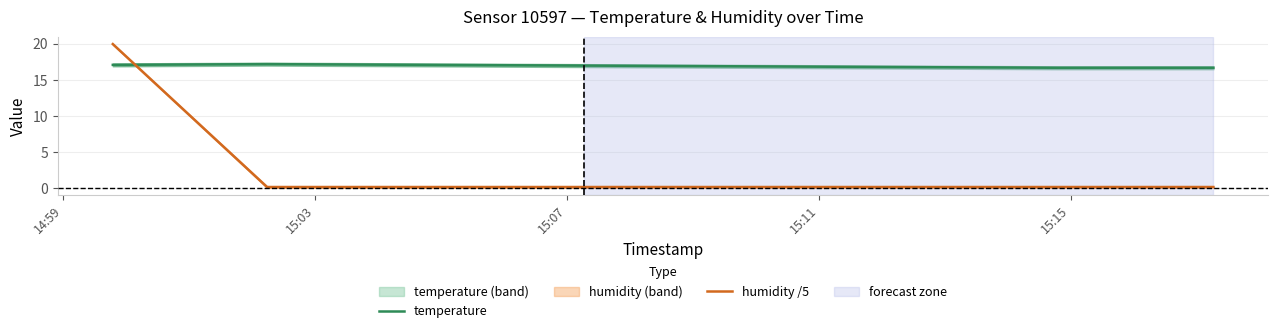

Which series ends up on top after the final intersection of temperature and humidity /5?

temperature